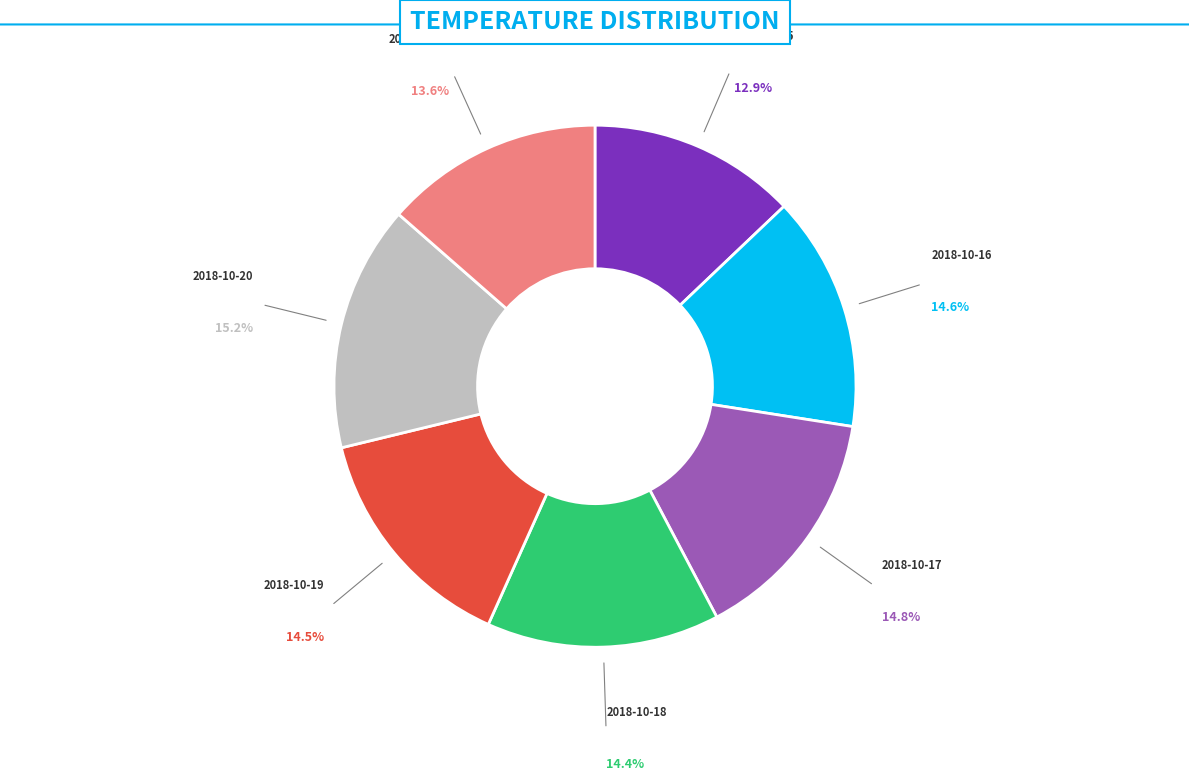

Does 2018-10-18 account for over 50% of the chart?

No